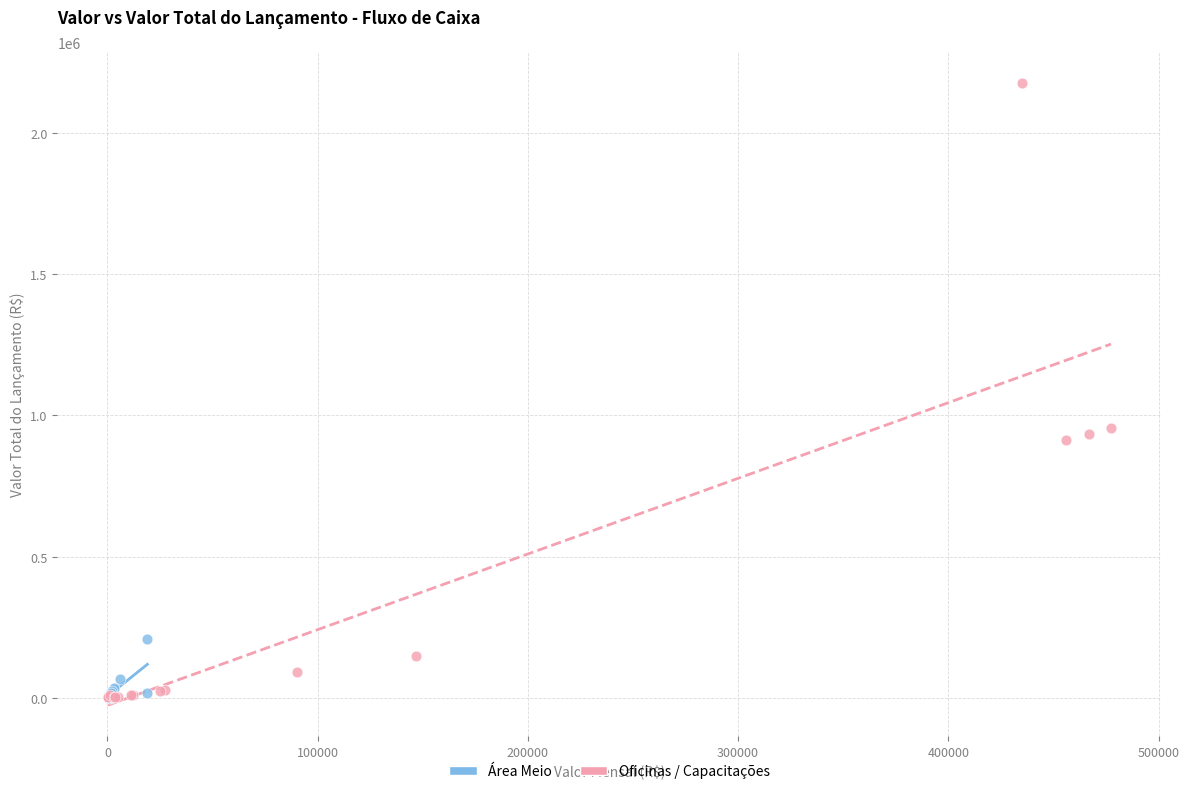

Which series reaches the maximum Y coordinate?

Oficinas / Capacitações